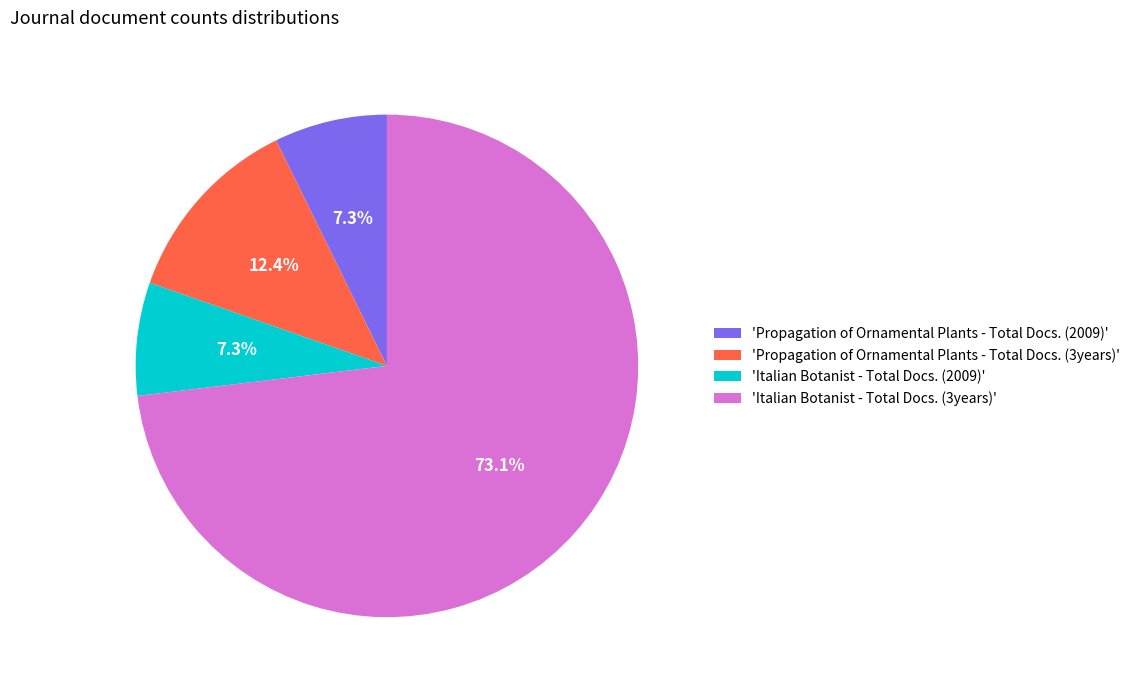

Which category accounts for the majority?

'Italian Botanist - Total Docs. (3years)'